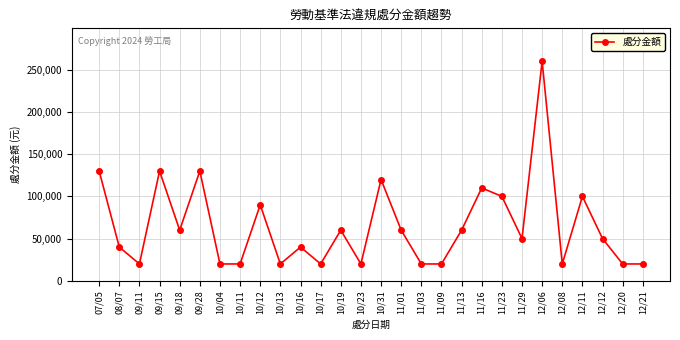

Does the chart display data point markers on the line(s)?

Yes